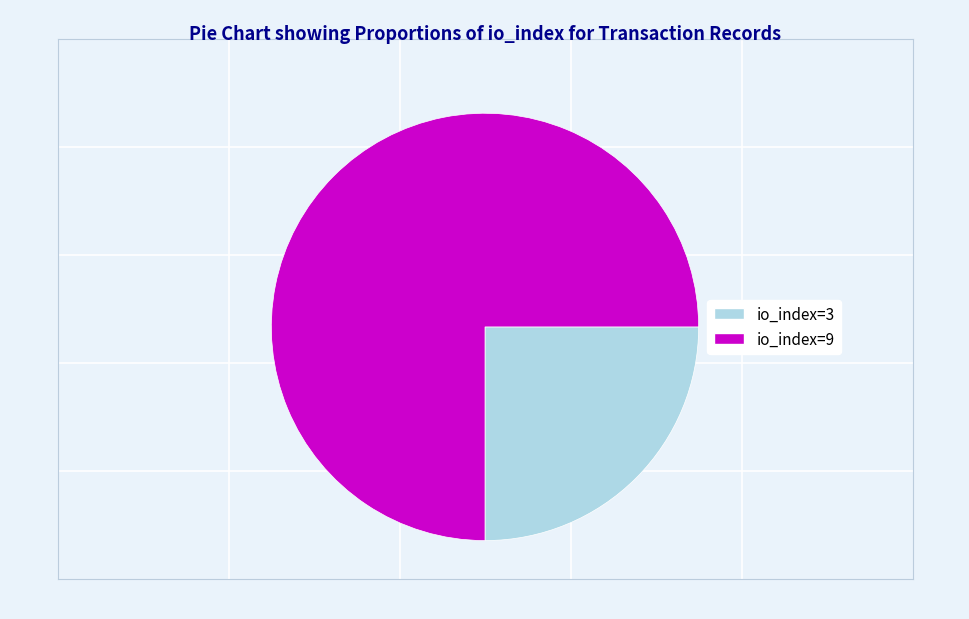

Is there a majority slice in this chart?

Yes